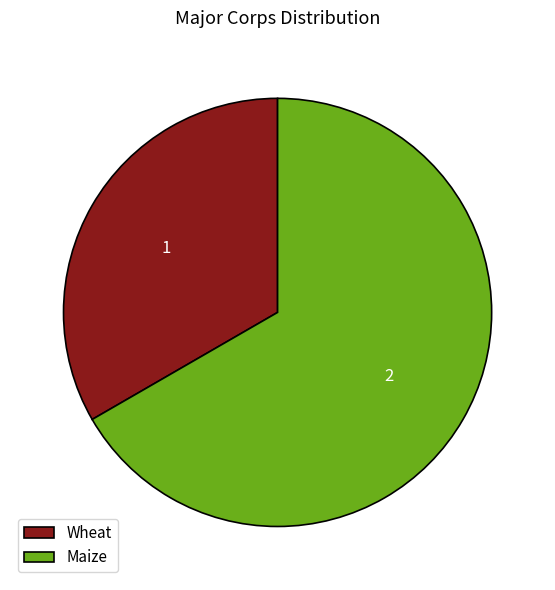

Which slice is the largest?

Maize